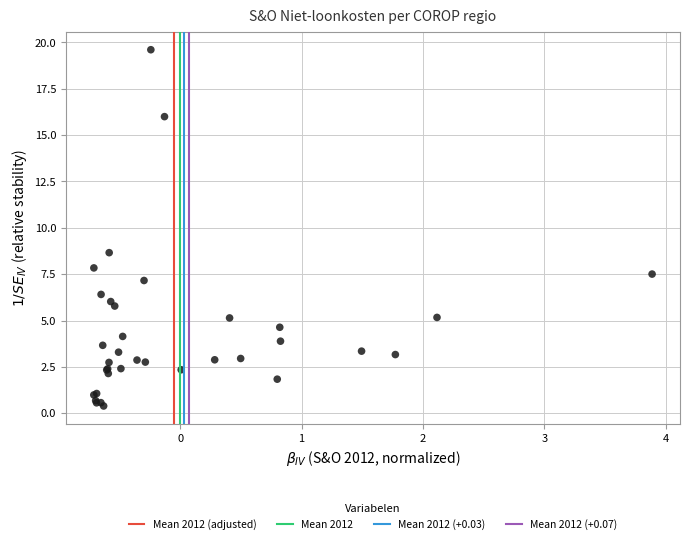

What Y value in the scatter plot is closest to 9?

8.7